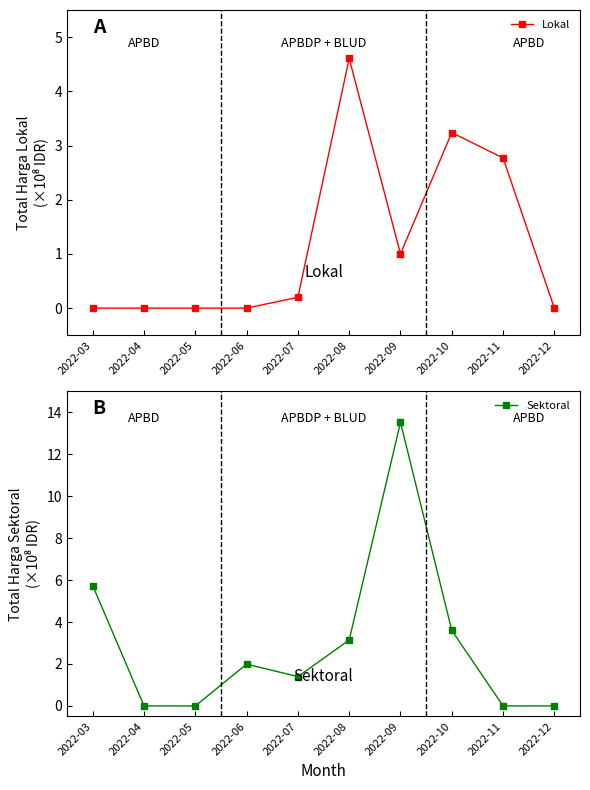

What is the difference between the Lokal values at 2022-07 and 2022-10?

3.0